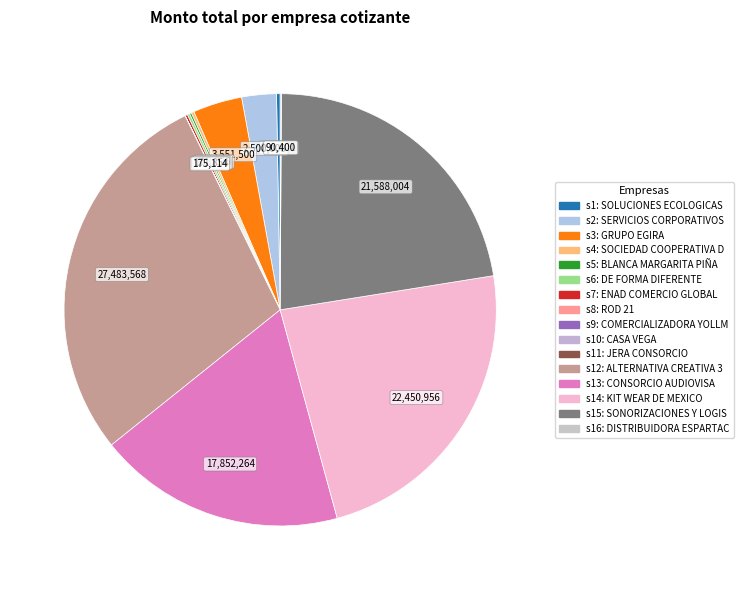

Is there a majority slice in this chart?

No